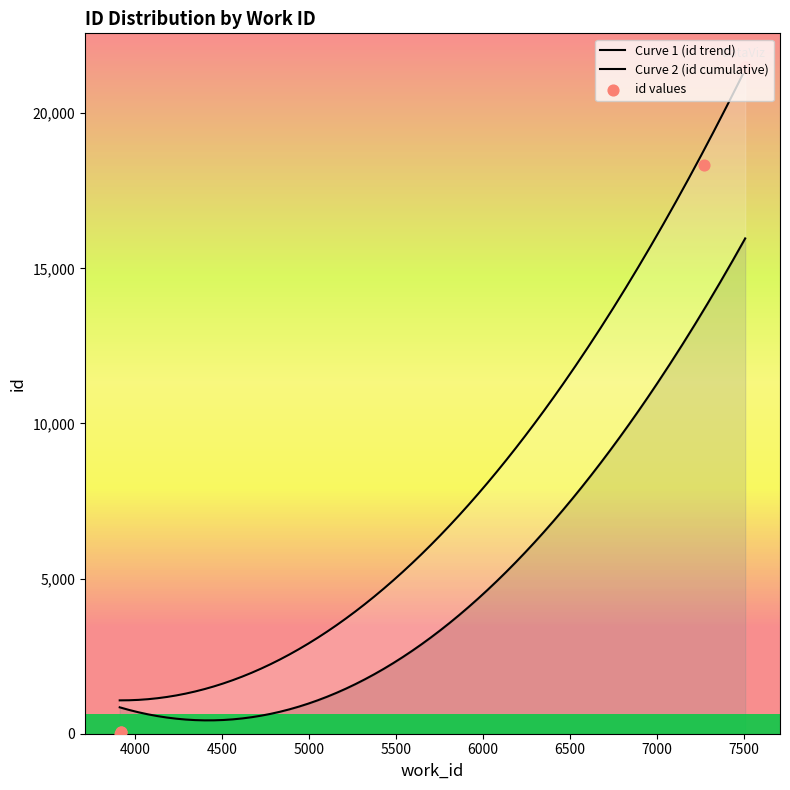

What is the change in value from 7507 to 7507?

+3.8